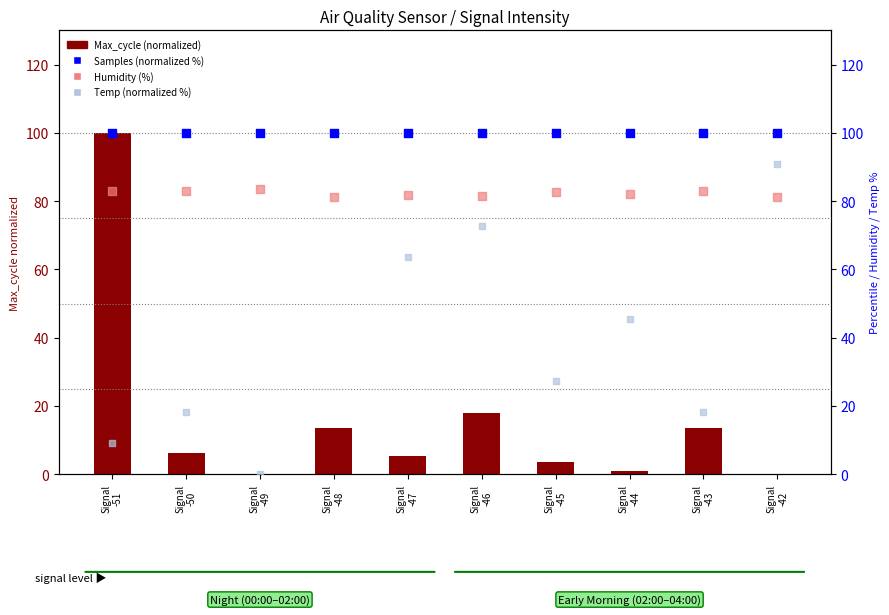

Which series contains the highest Y value?

Max_cycle (normalized)